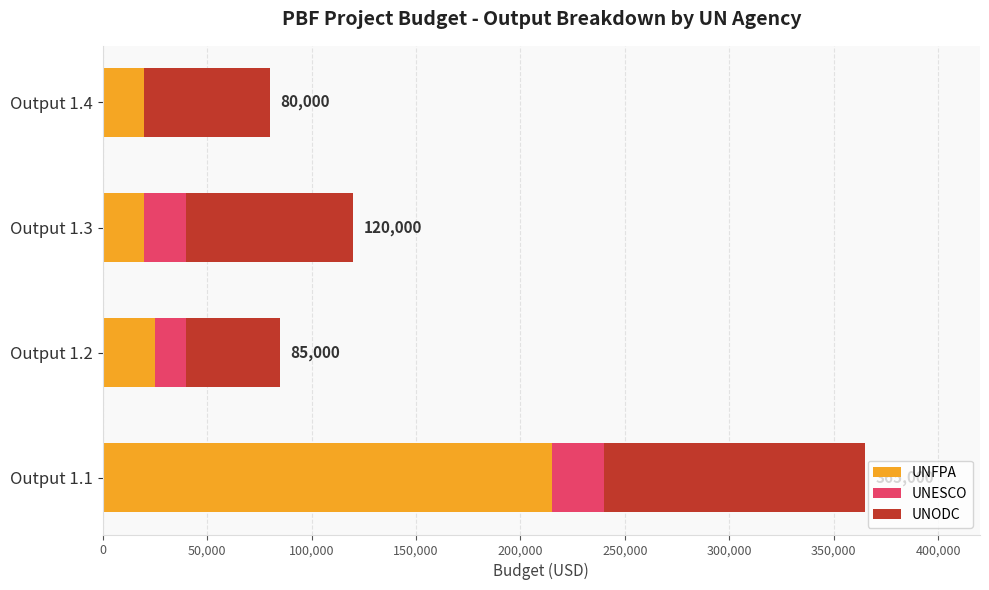

The value of UNFPA at Output 1.1 is 215000. True or false?

True